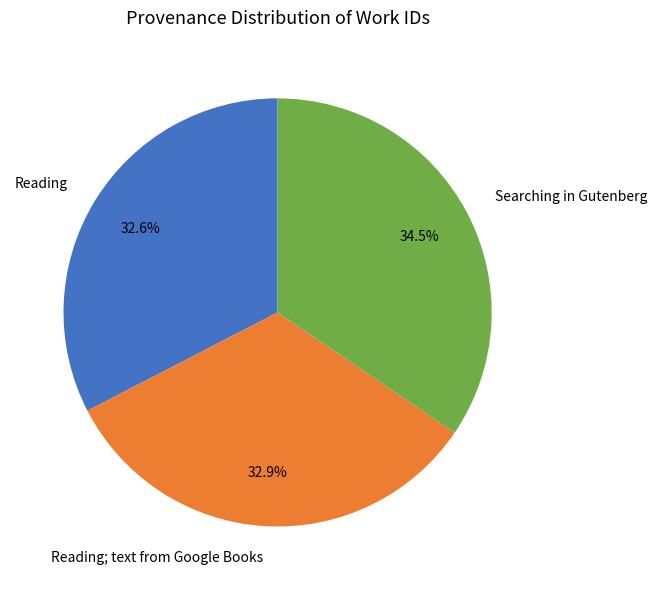

To the nearest percent, what is the difference between the largest and smallest slice percentages?

2%